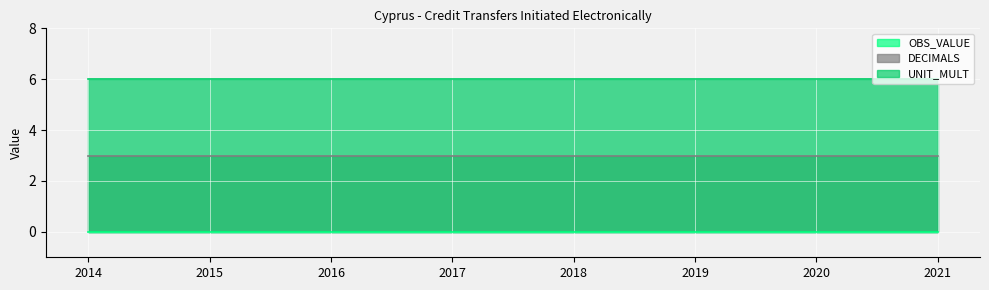

At how many categories does at least one series exceed 0?

8